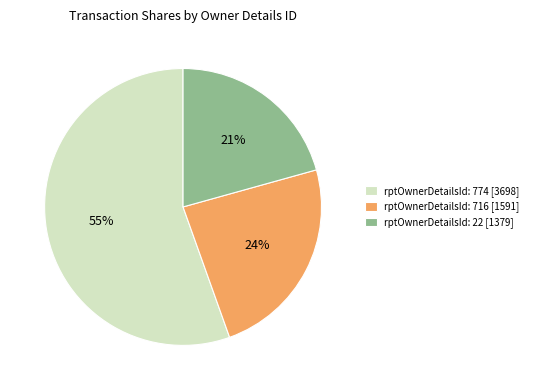

How many segments does this pie chart have?

3